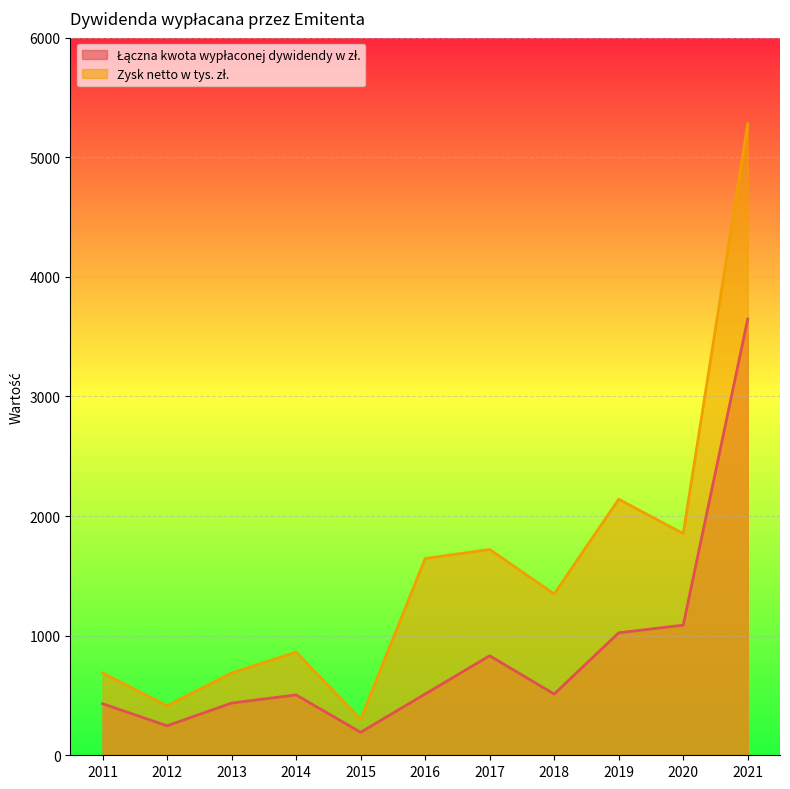

What is the average value of the Łączna kwota wypłaconej dywidendy w zł. series?

857.0